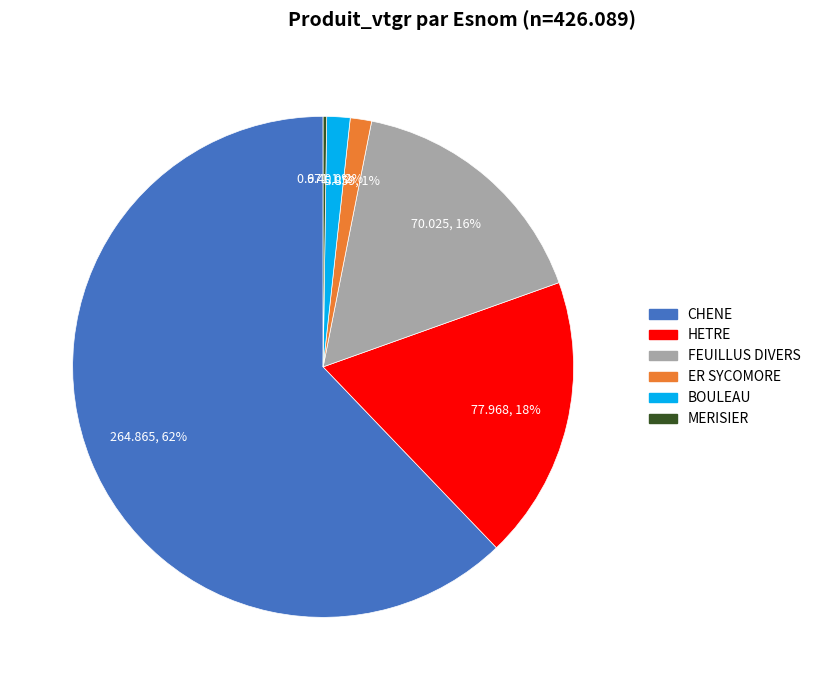

Do FEUILLUS DIVERS and HETRE together represent more than half of the pie?

No